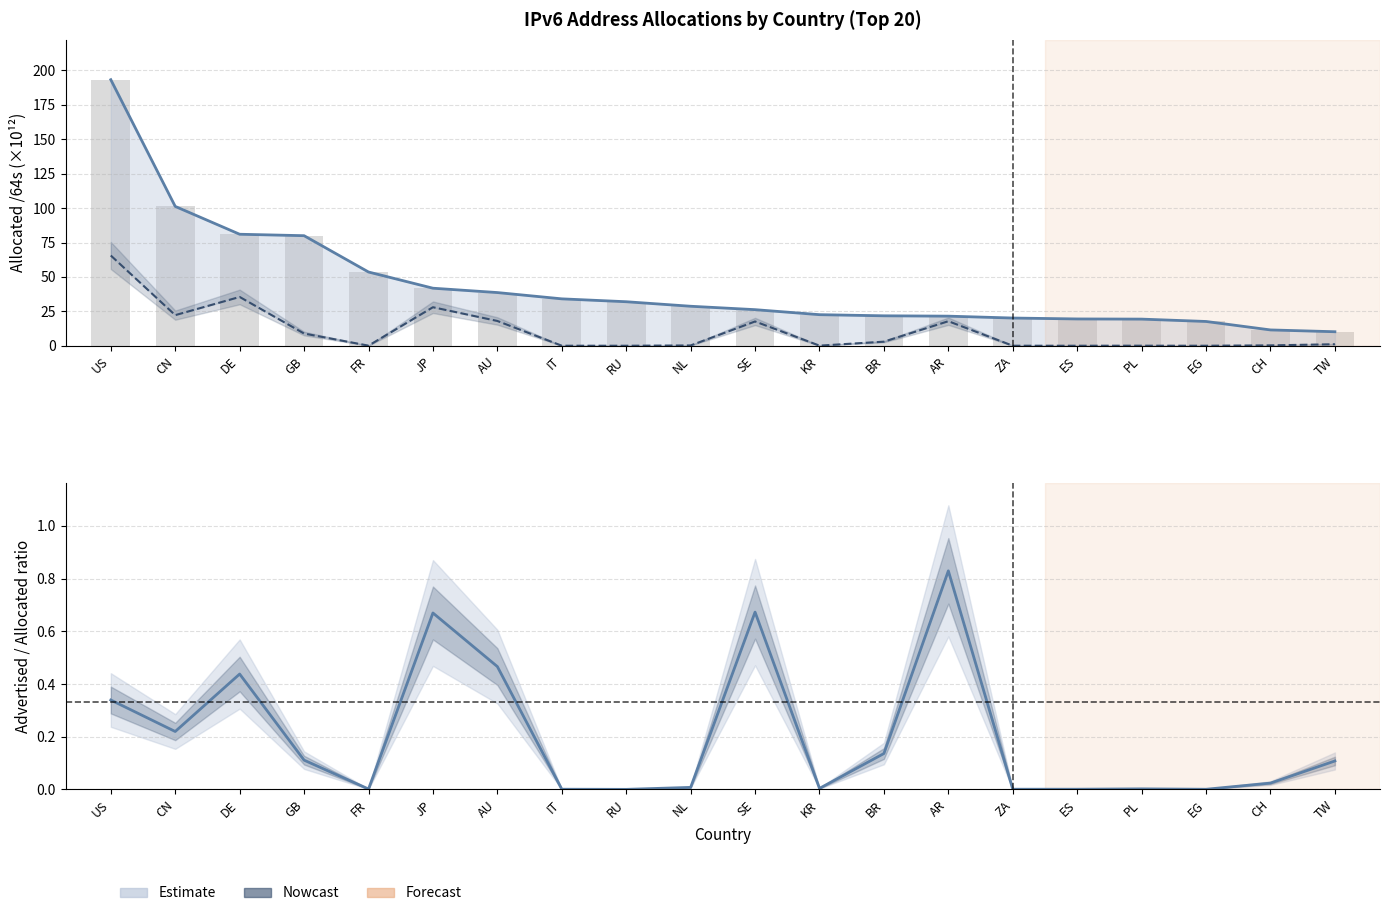

Which series changed the most between PL and TW?

Allocated /64s